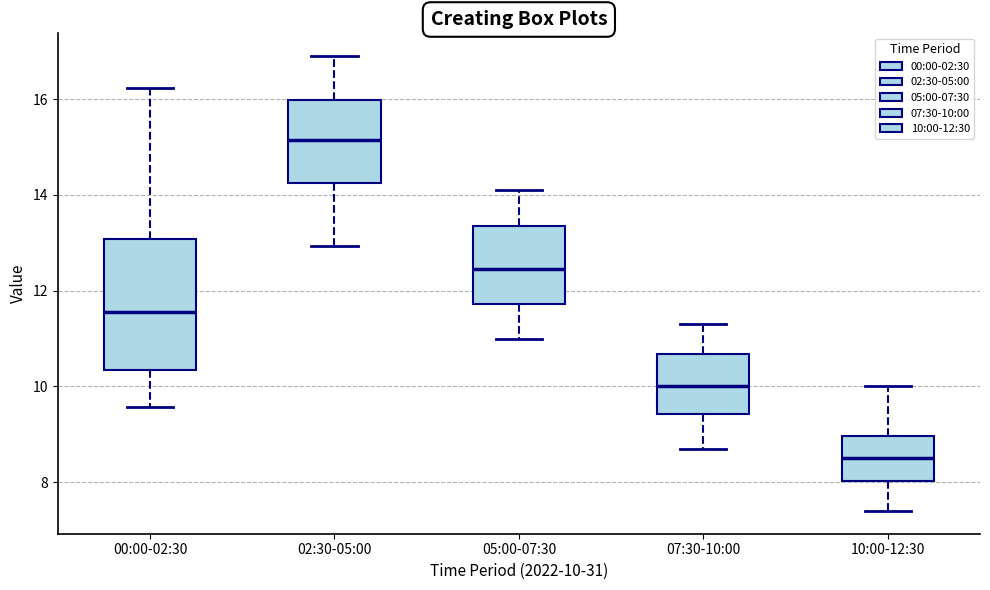

Which box's median line is the highest?

02:30-05:00